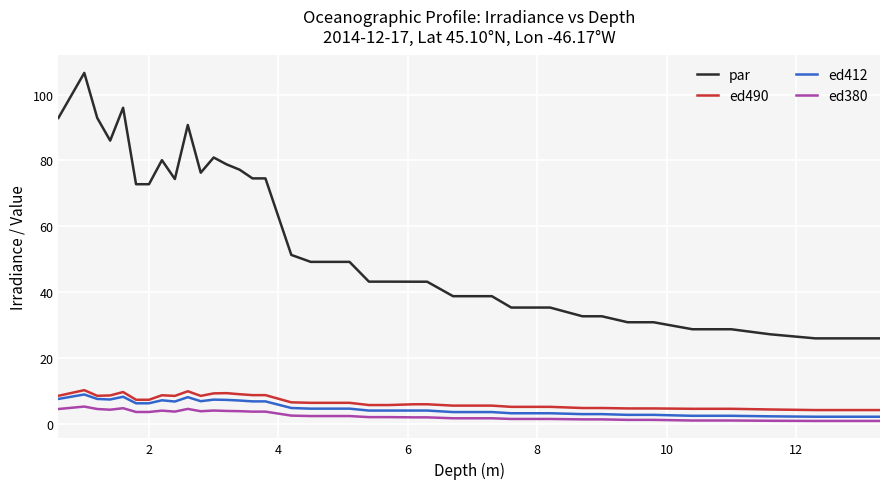

How many lines are shown in the chart?

4